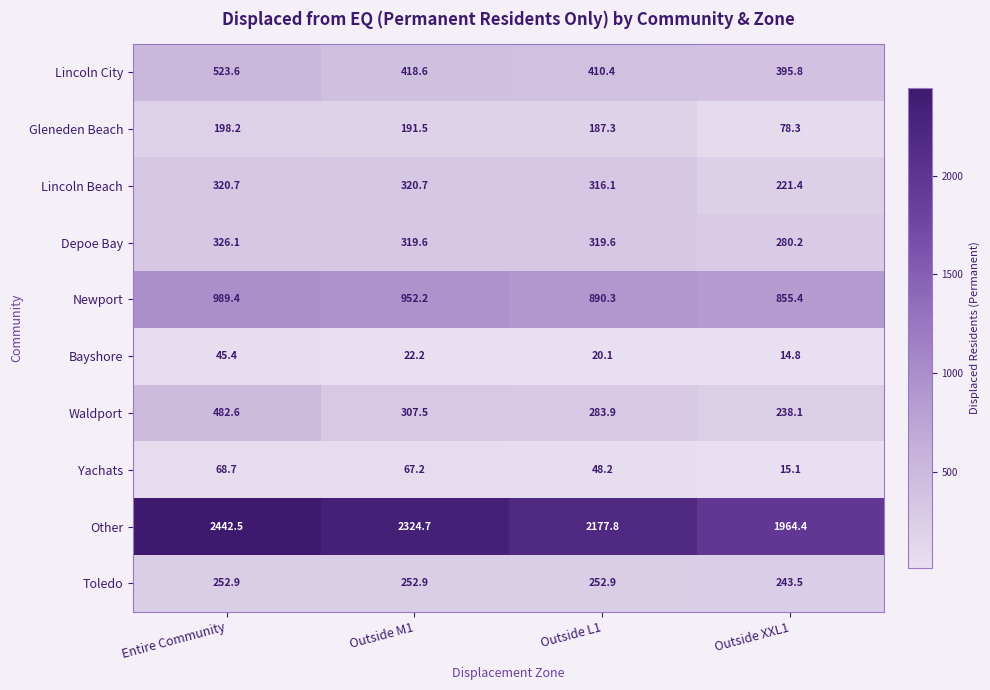

What is the difference between the Gleneden Beach values at Entire Community and Outside XXL1?

119.9